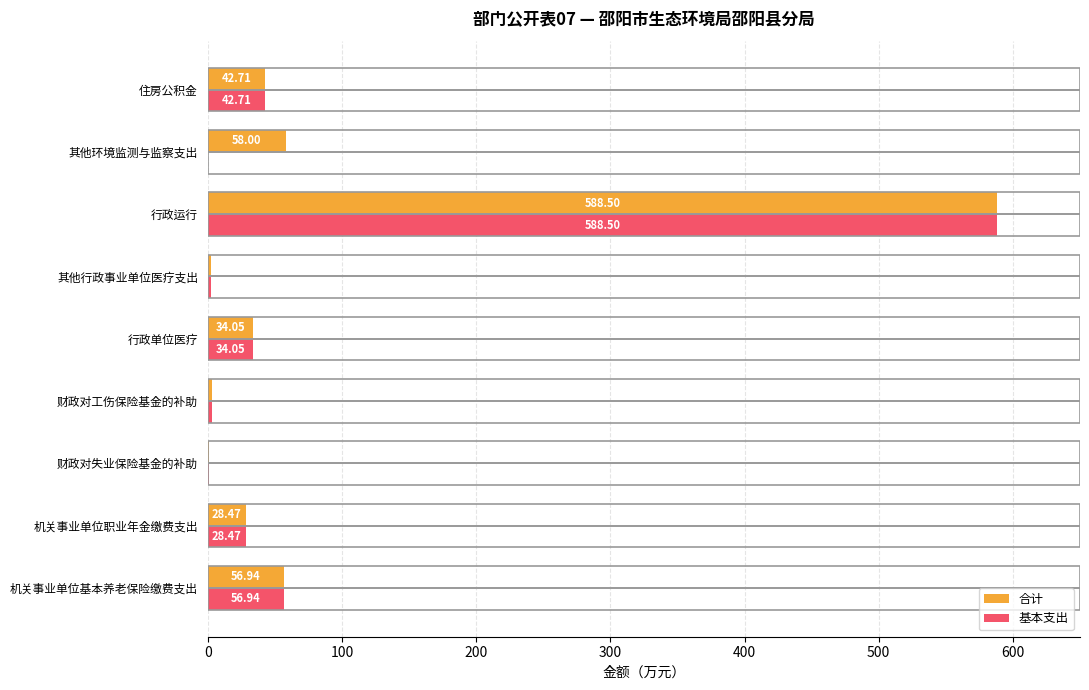

What are all the series names shown in the legend?

合计, 基本支出